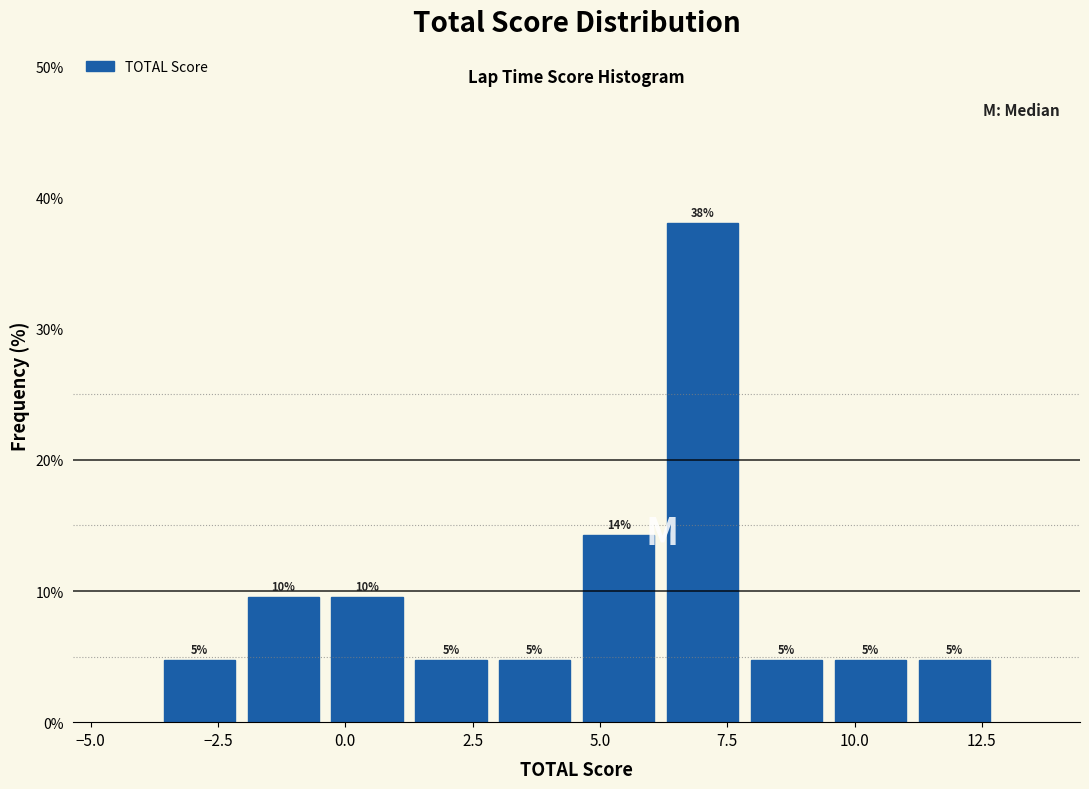

Around what value on the x-axis is the tallest bar? Give the approximate position of its centre, as read against the axis.

7.0